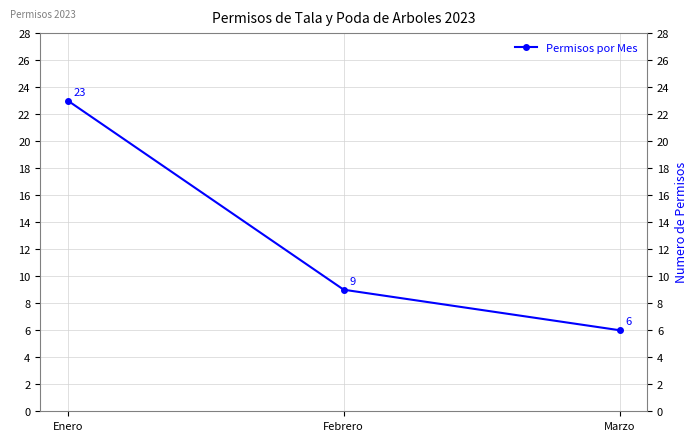

The chart shows a value of 31 at Enero. True or false?

False